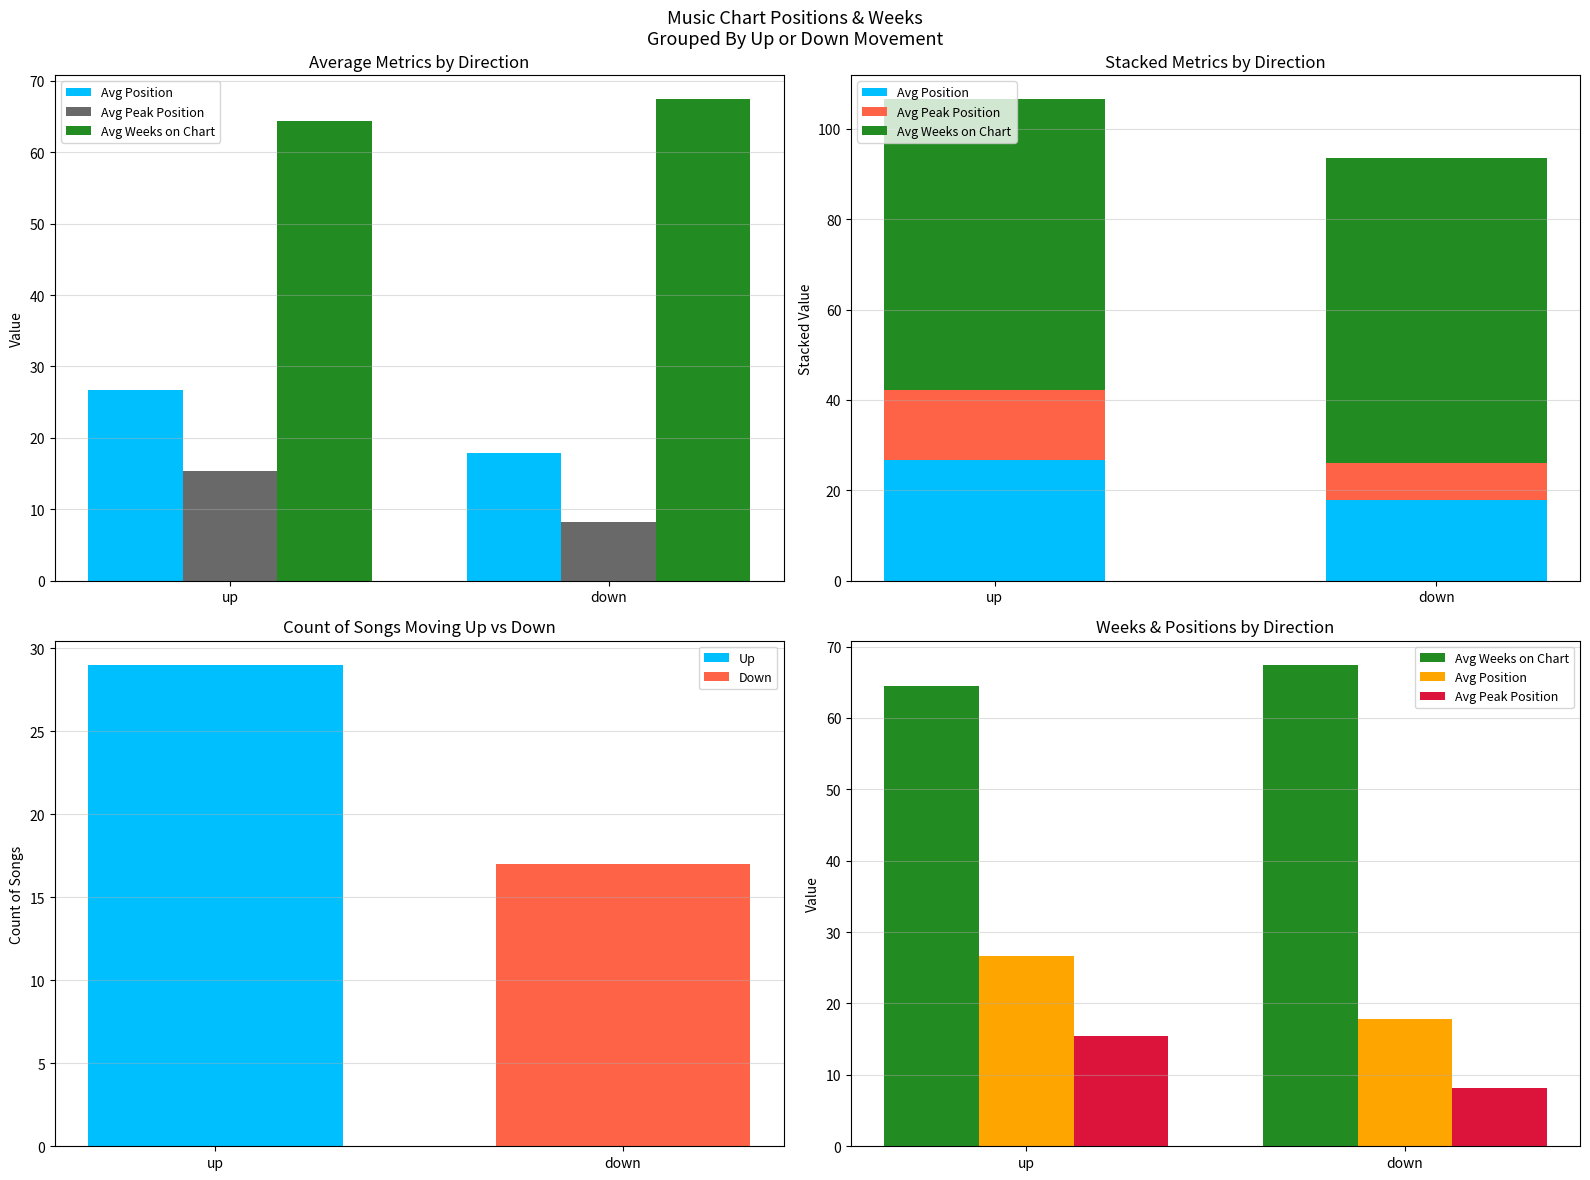

Is it true that Avg Position equals 9.4 at down?

False